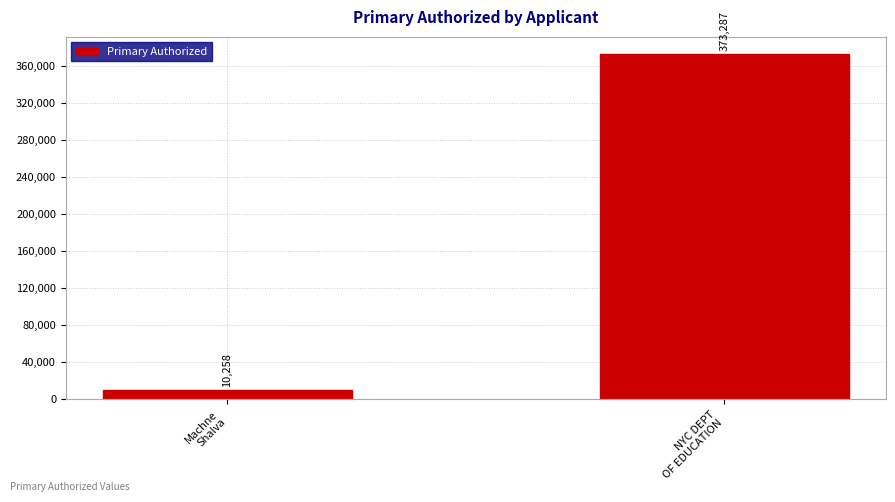

Which category has the lowest value across all series?

Machne
Shalva